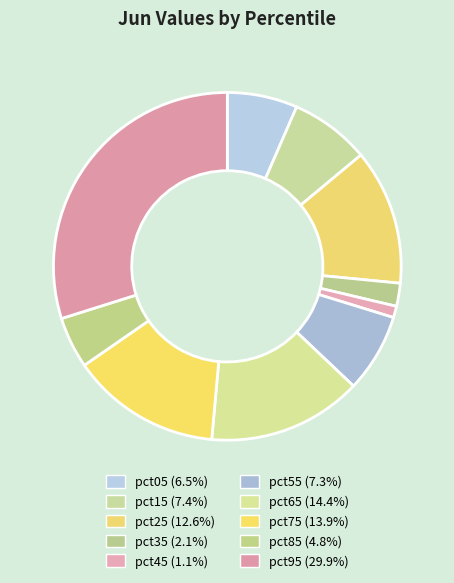

Does any single category account for the majority?

No